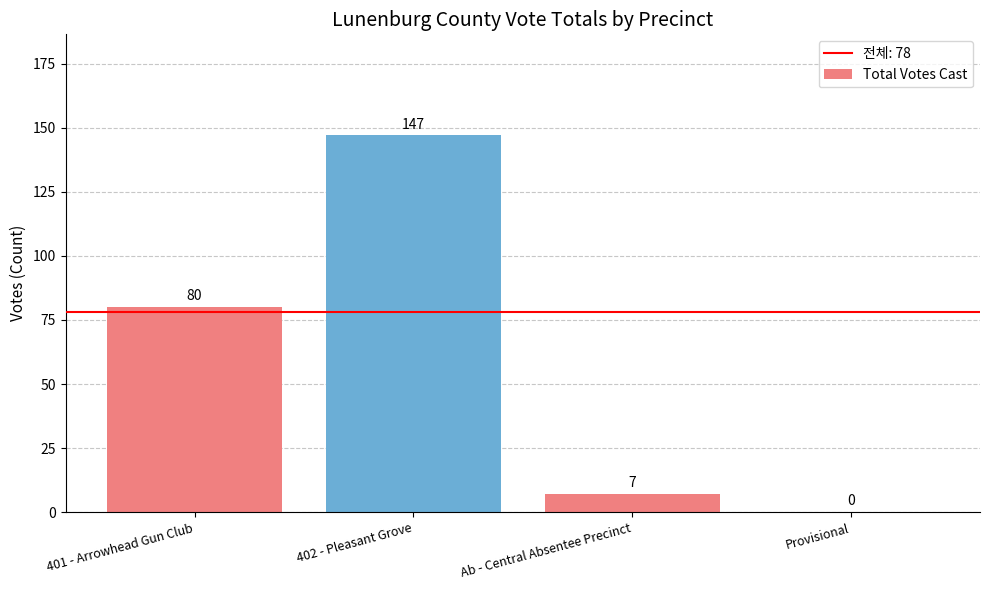

Which has a higher value, 401 - Arrowhead Gun Club or 402 - Pleasant Grove?

402 - Pleasant Grove